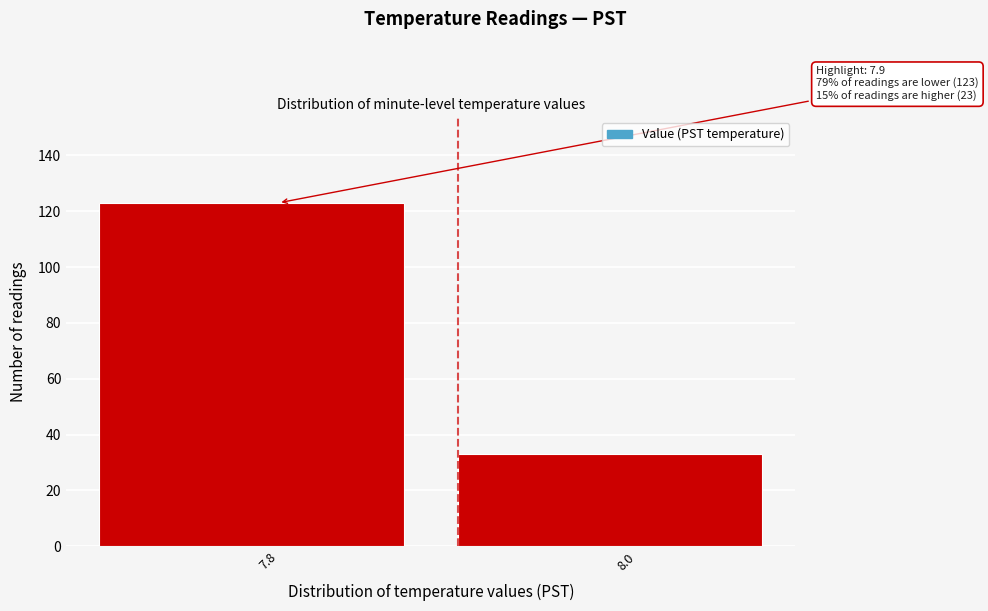

Reading right to left, extract all data points from this chart.

8.0=33	7.8=123